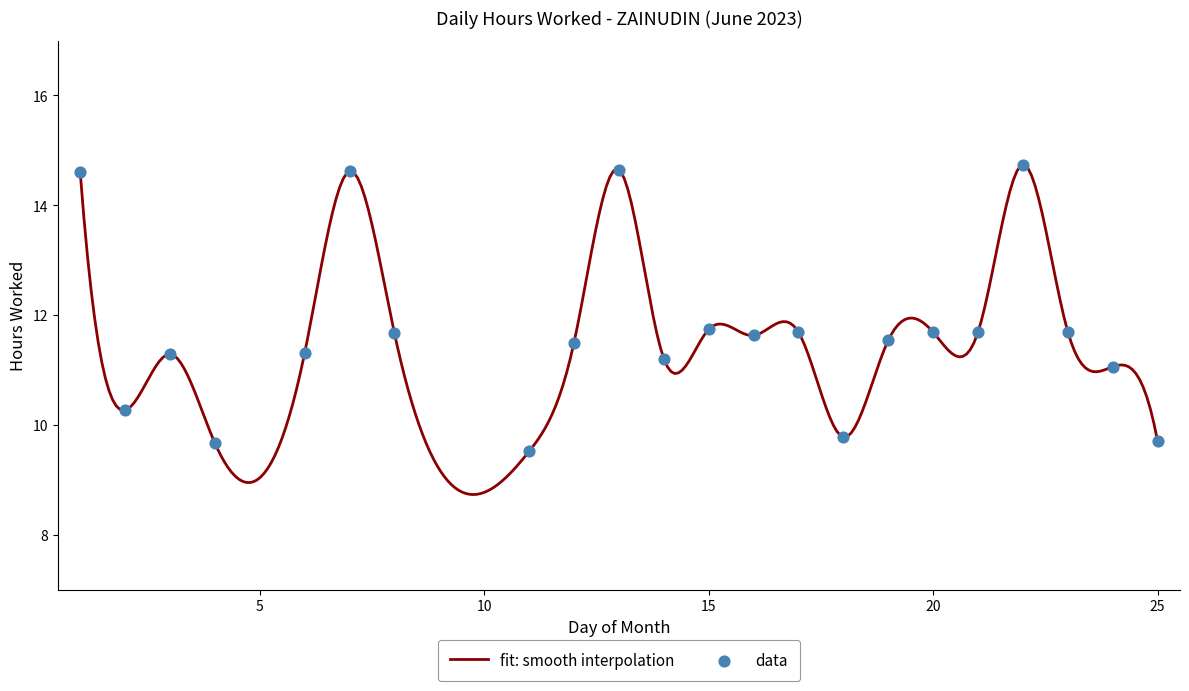

Which has a higher value, 4 or 18?

18